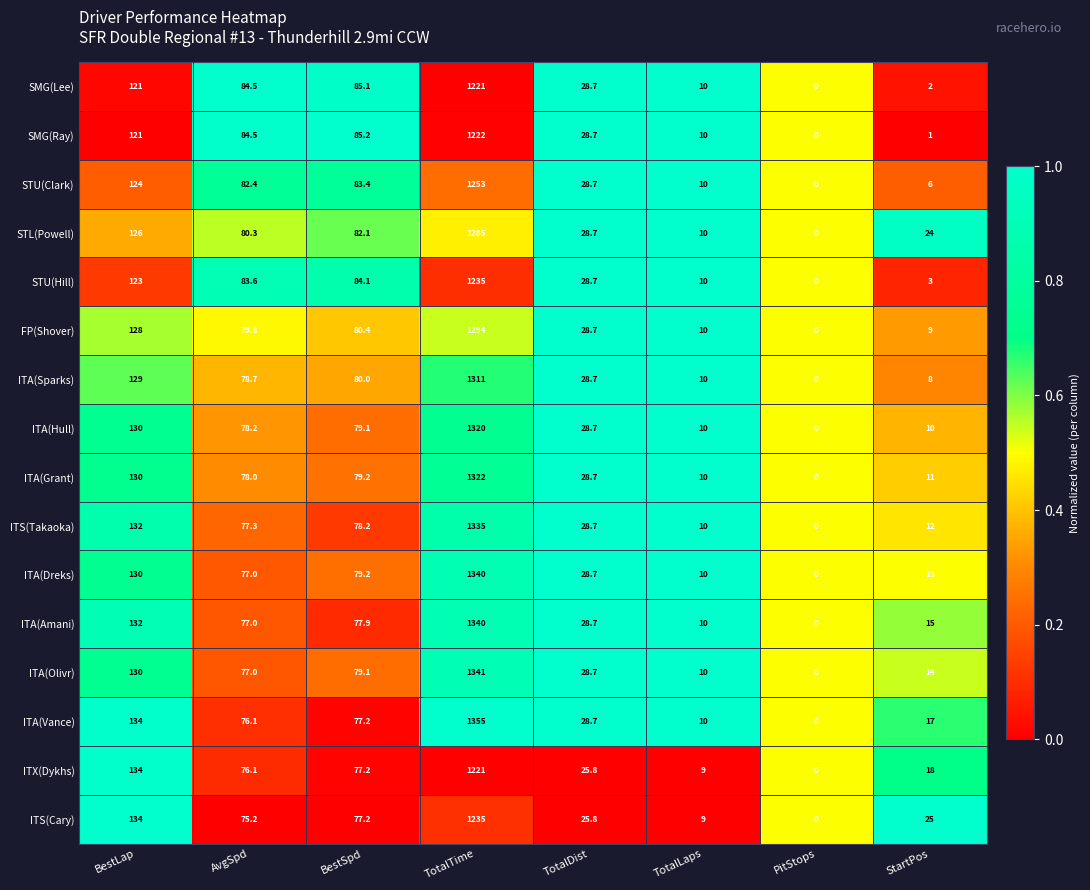

Which series has the largest range (max minus min)?

ITA(Vance)